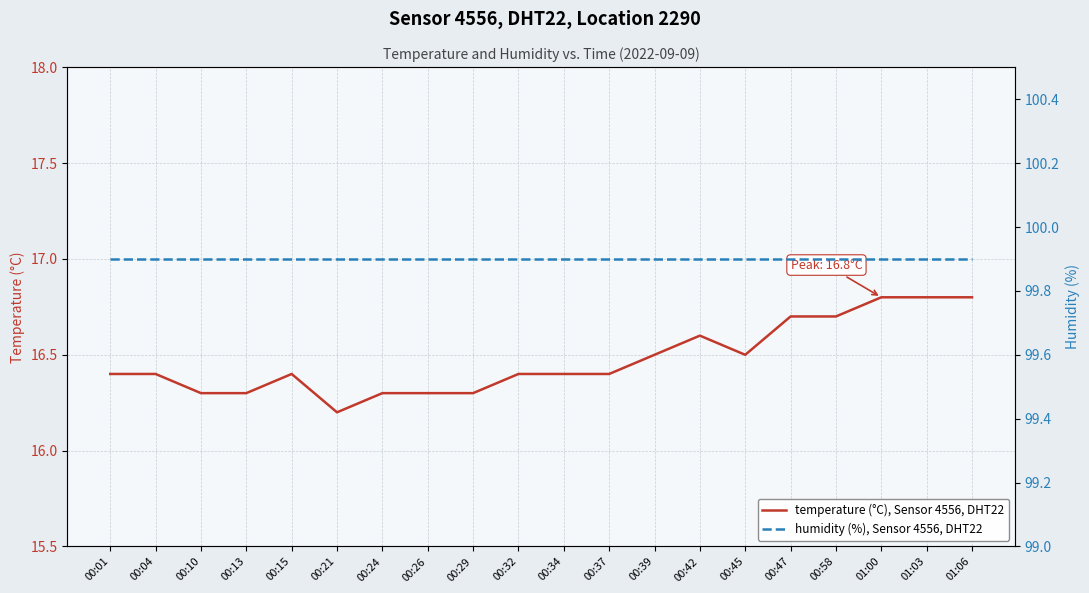

What is the difference between the maximum and minimum values in the temperature (°C), Sensor 4556, DHT22 series?

0.6